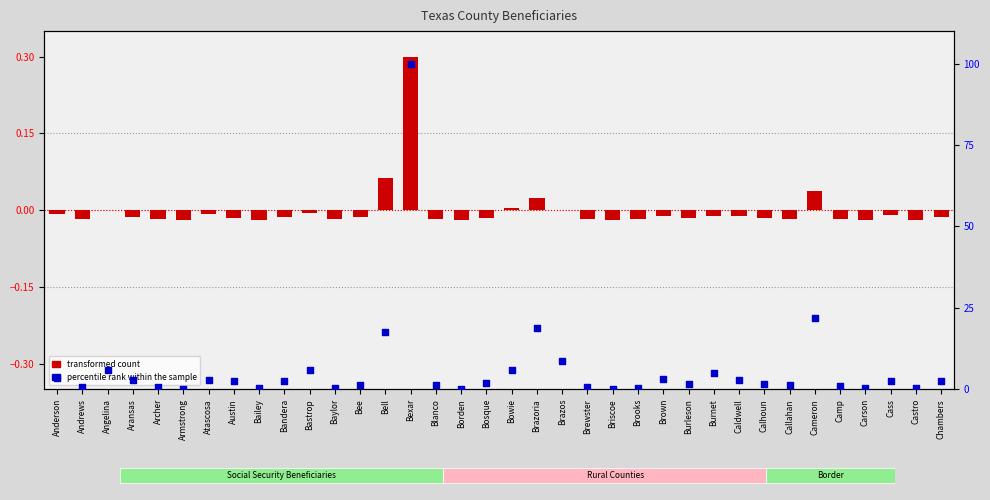

At which category is the sum across all series the highest?

Bexar